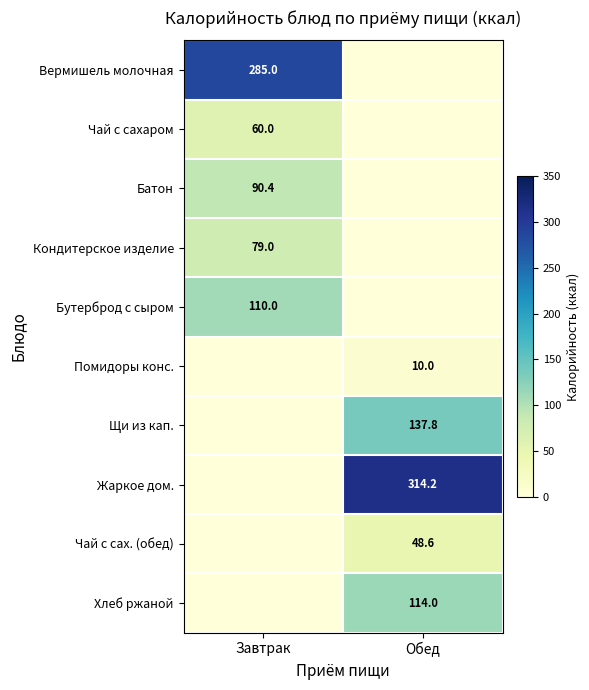

The value of Помидоры конс. at Обед is 10.0. True or false?

True